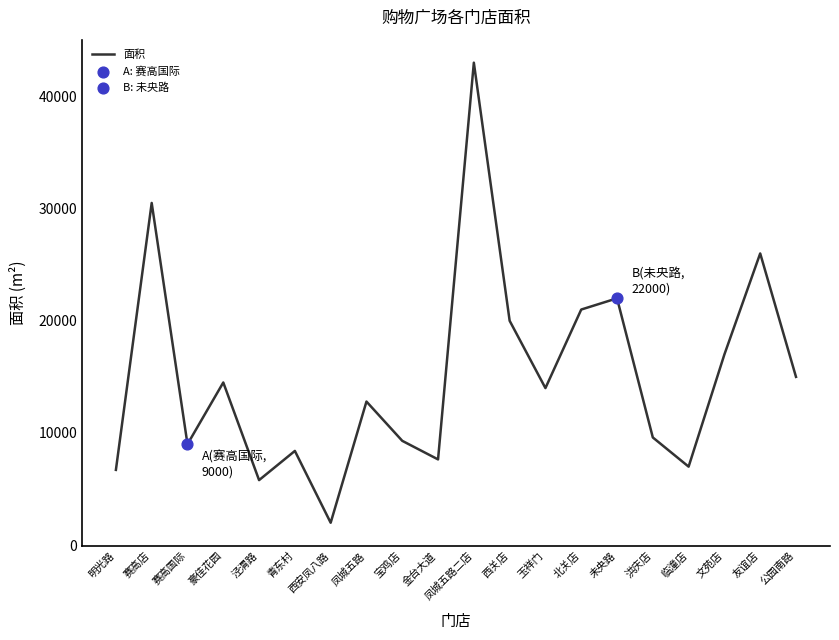

What is the ratio of the value at 文苑店 to the value at 洪庆店?

1.8